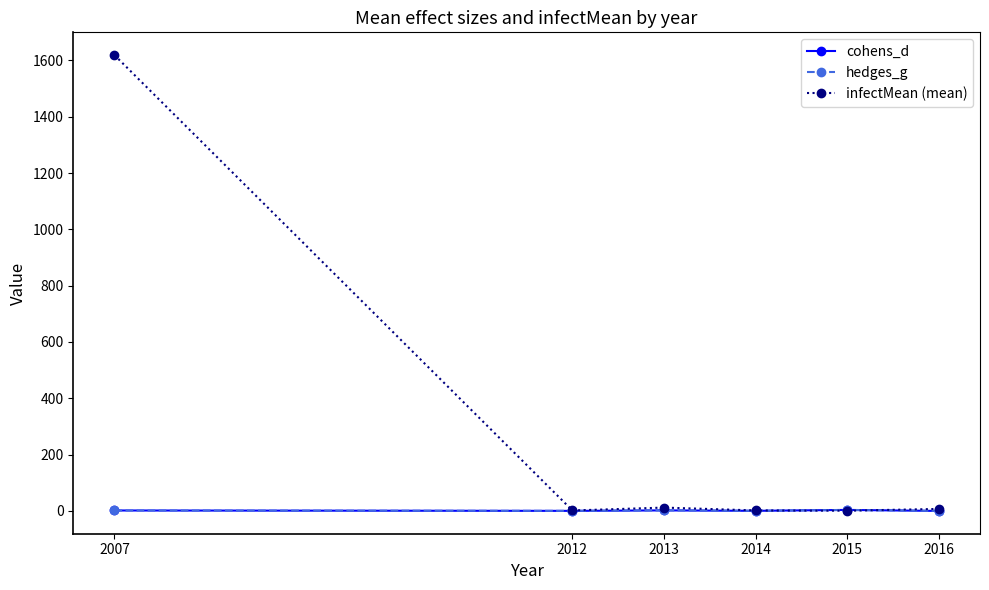

Between 2007 and 2015, which series saw the biggest shift?

infectMean (mean)